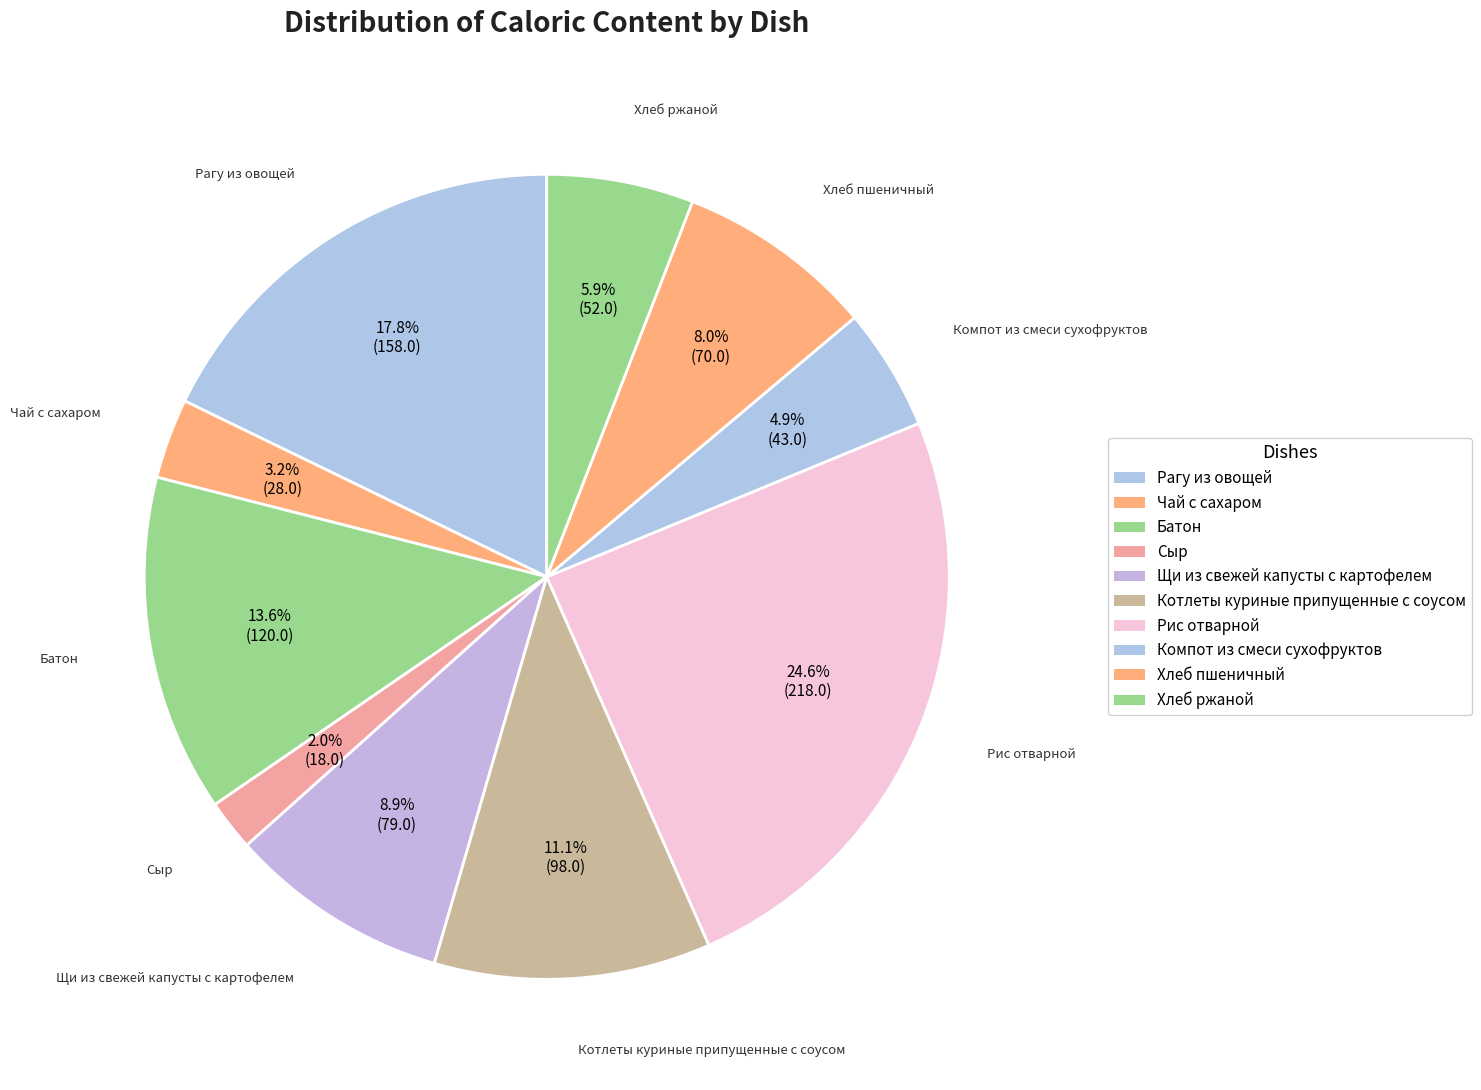

What percentage is the Сыр slice, to the nearest percent?

2%